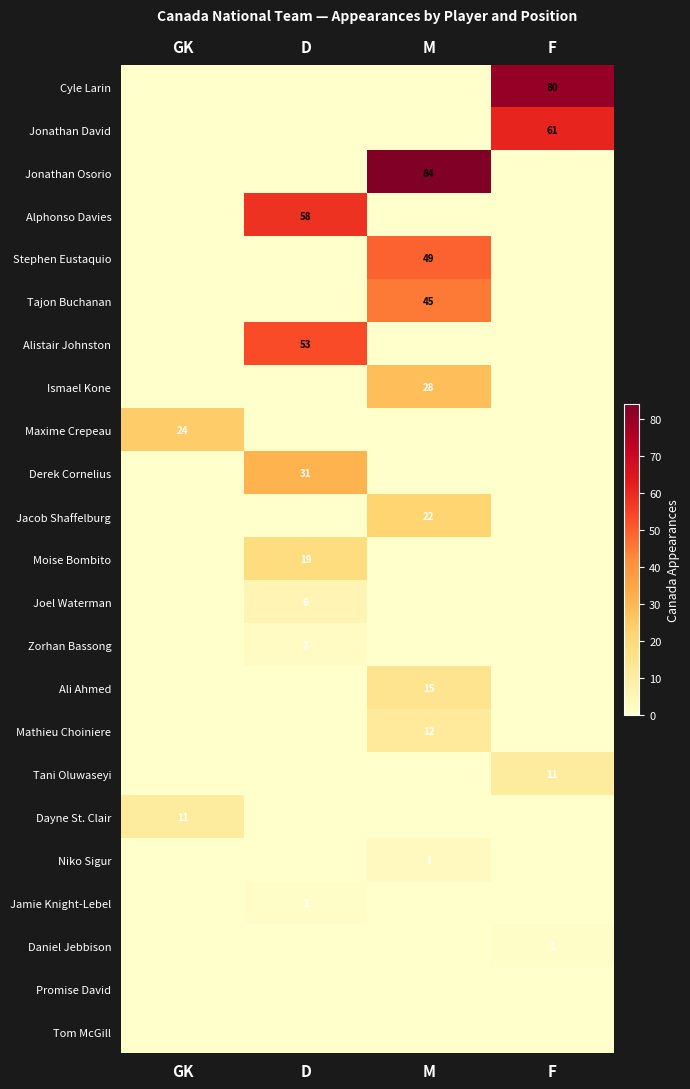

Is it true that Jonathan David equals 33 at F?

False